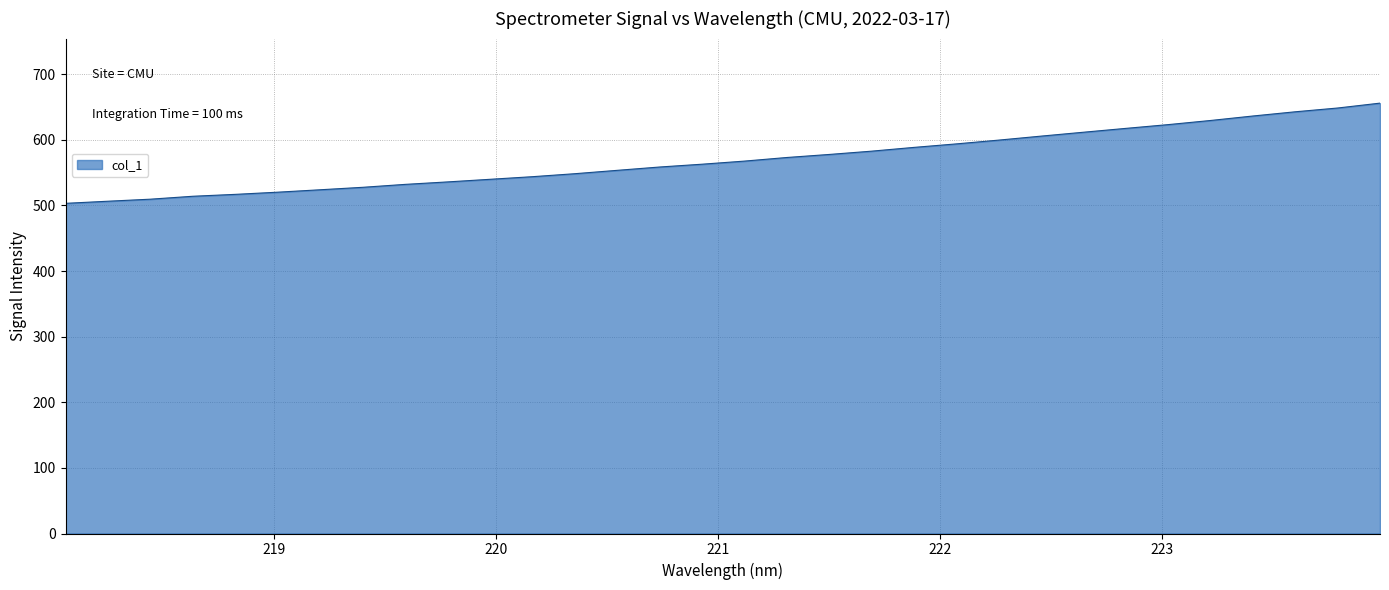

What is the minimum value shown in the chart?

503.2